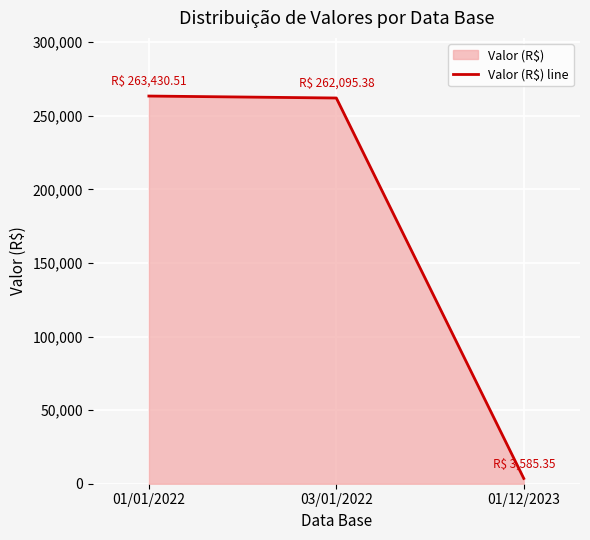

How many distinct data groups are displayed?

1